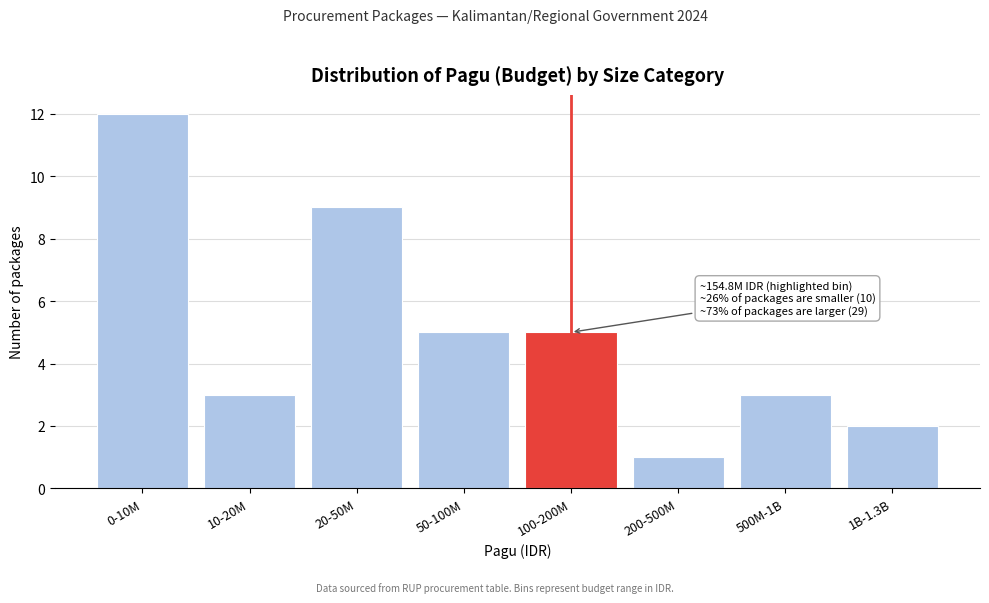

Reading right to left, list all the values displayed in this chart.

2	3	1	5	5	9	3	12